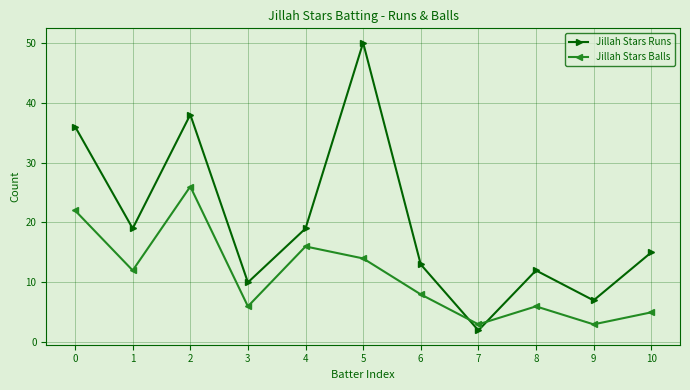

What is the difference between the second highest and minimum values in the Jillah Stars Balls series?

19